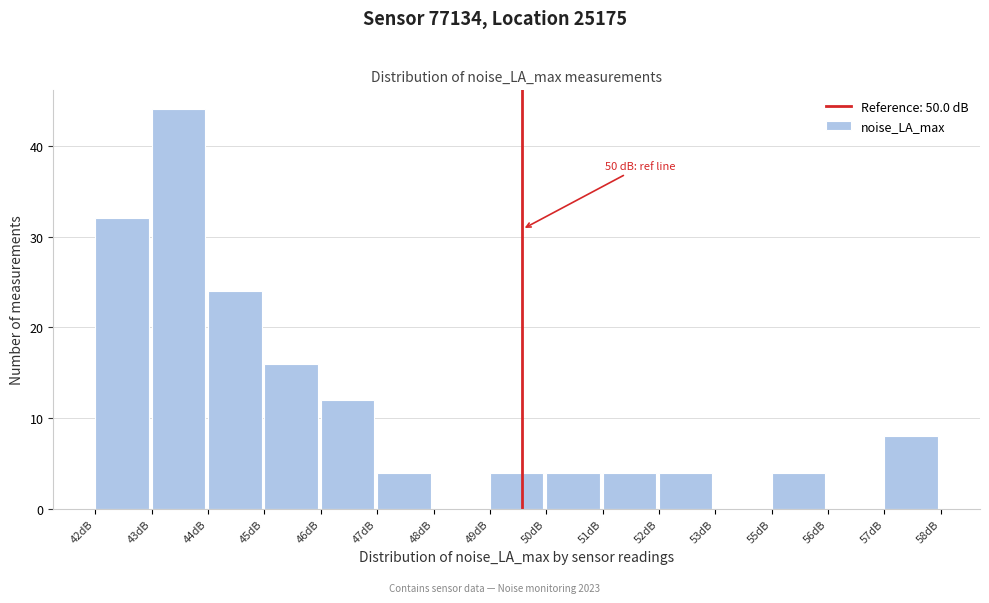

Reading left to right, list all the values displayed in this chart.

42dB=32	43dB=44	44dB=24	45dB=16	46dB=12	47dB=4	48dB=0	49dB=4	50dB=4	51dB=4	52dB=4	53dB=0	55dB=4	56dB=0	57dB=8